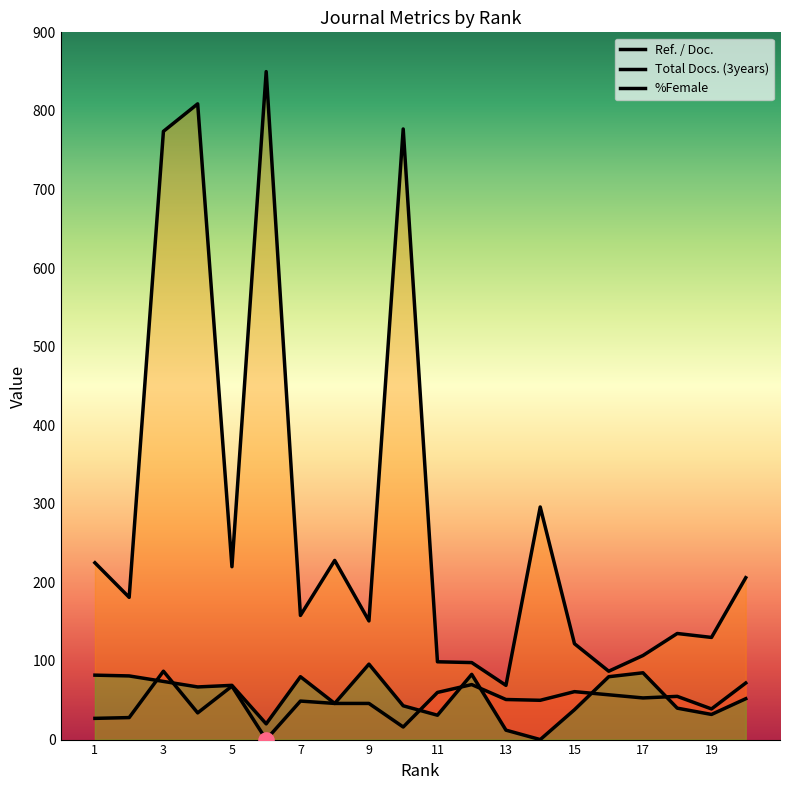

What is the total value across all series at 9?

293